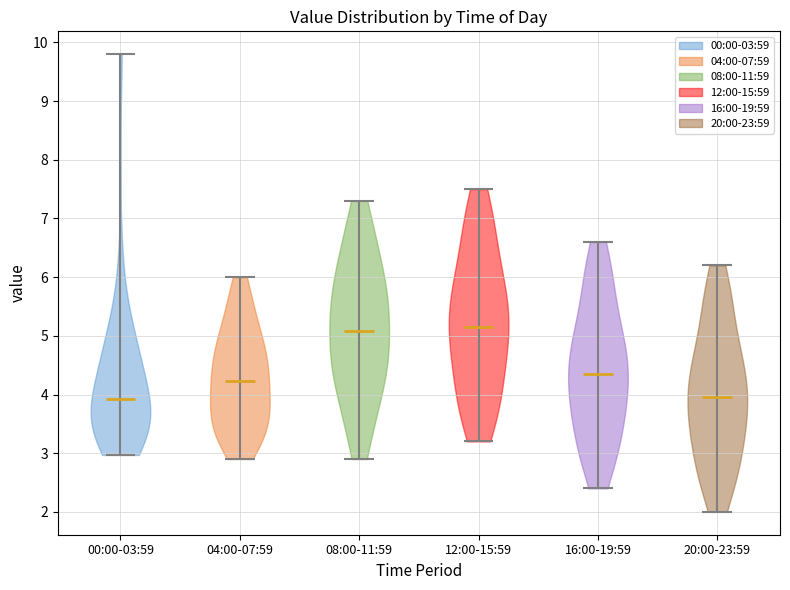

Reading left to right, read every violin against the y-axis: where its median line is, and the lowest and highest points it reaches. The values are not printed on the chart, so give them approximately, as read against the axis.

00:00-03:59: median line 3.9, lowest point 3.0, highest point 9.8
04:00-07:59: median line 4.2, lowest point 2.9, highest point 6.0
08:00-11:59: median line 5.1, lowest point 2.9, highest point 7.3
12:00-15:59: median line 5.2, lowest point 3.2, highest point 7.5
16:00-19:59: median line 4.4, lowest point 2.4, highest point 6.6
20:00-23:59: median line 4.0, lowest point 2.0, highest point 6.2